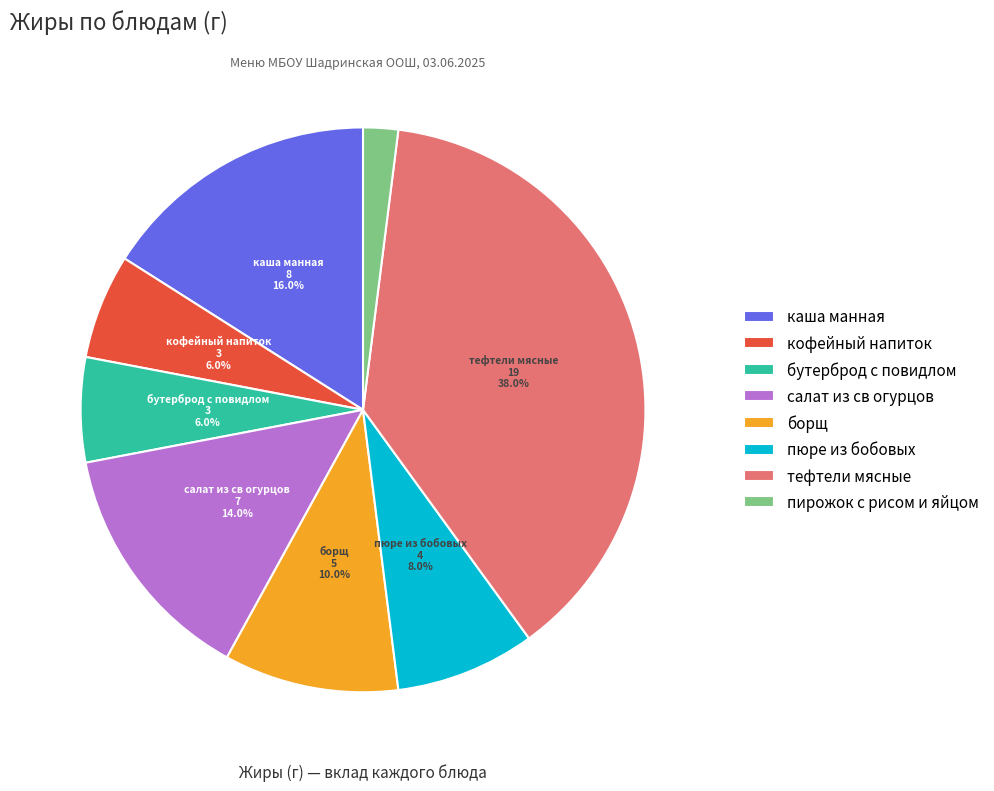

To the nearest percent, what is the difference between the largest and smallest slice percentages?

36%